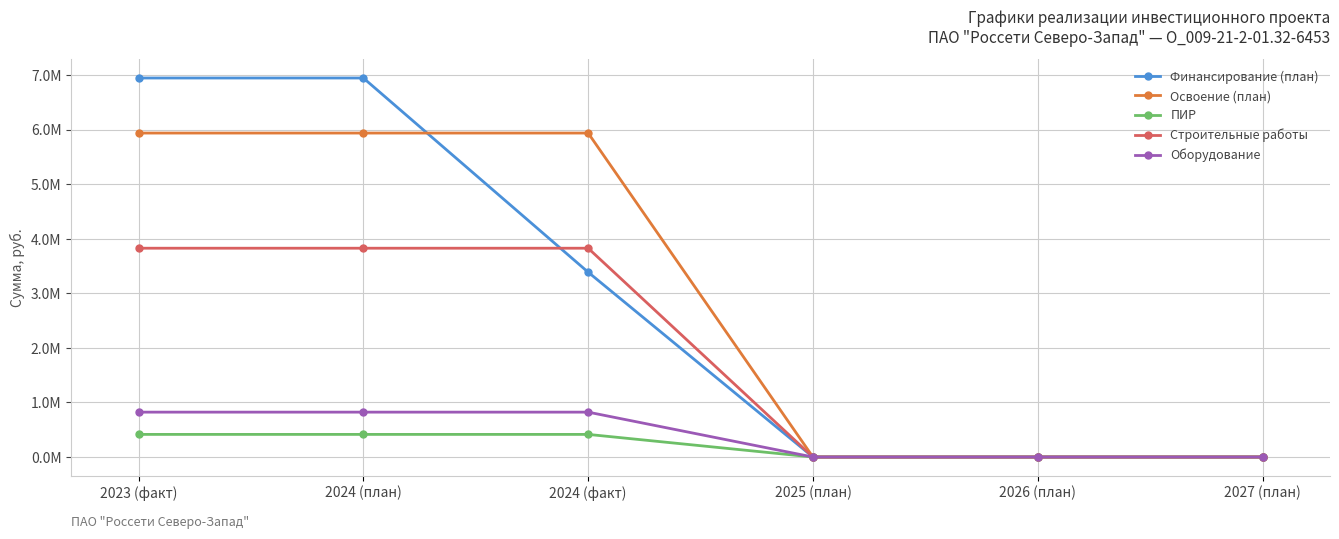

Which series has the widest spread of values?

Финансирование (план)